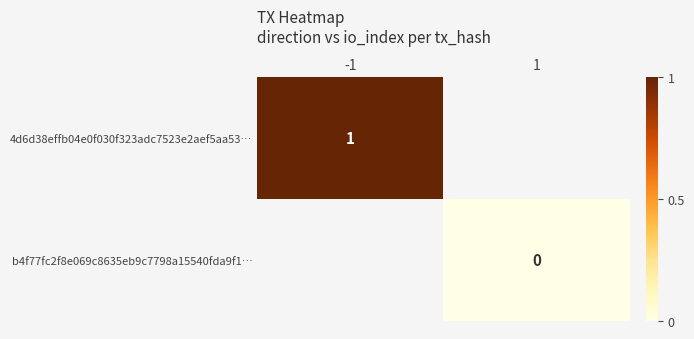

True or false: 4d6d38effb04e0f030f323adc7523e2aef5aa53… has a value of 1 at -1.

True